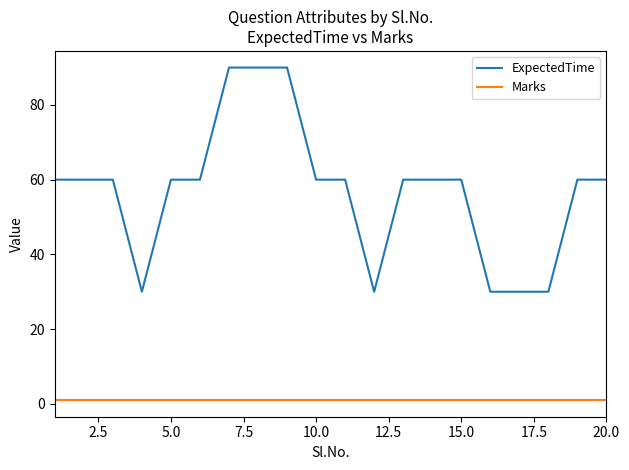

How many lines are shown in the chart?

2